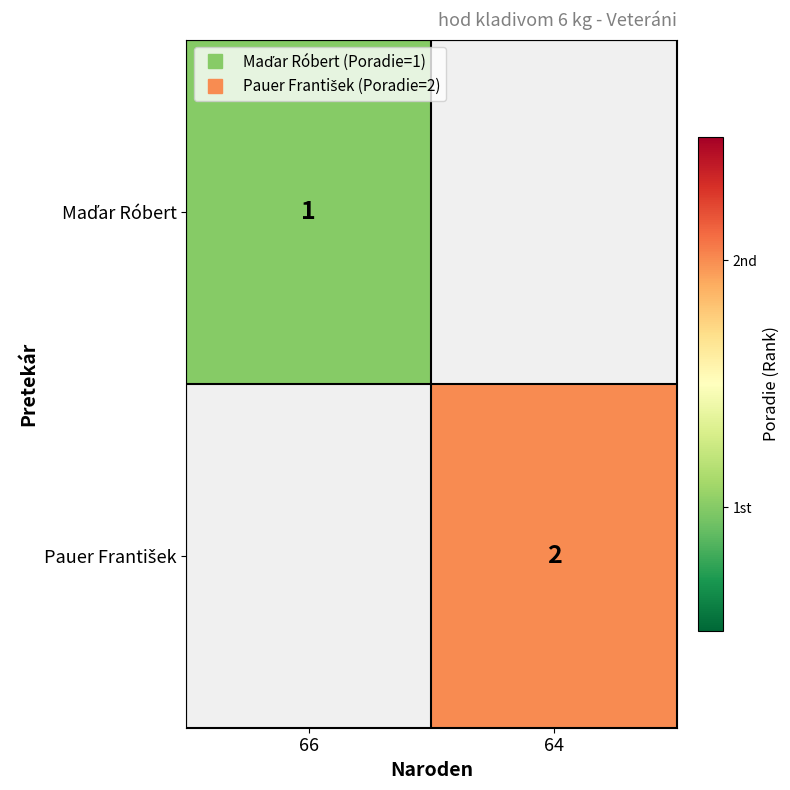

What is the minimum value shown in the chart?

1.0